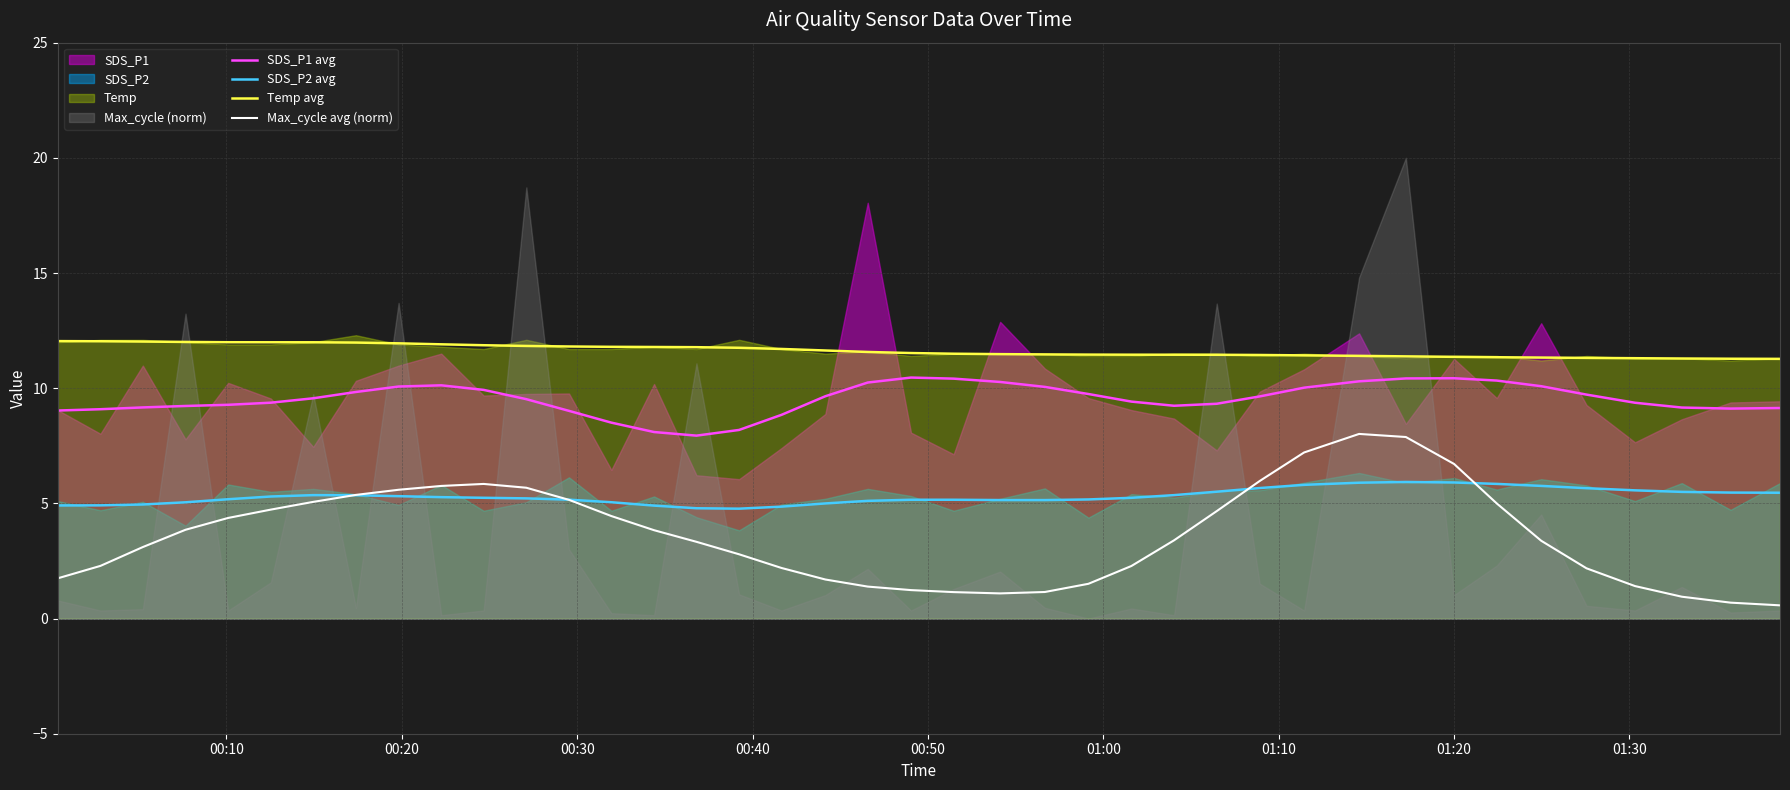

True or false: Max_cycle avg (norm) and Temp avg intersect in this chart.

False